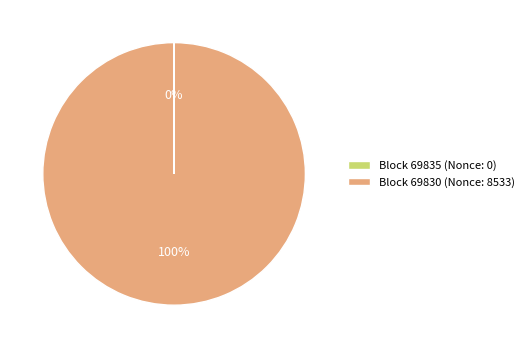

Is there a majority slice in this chart?

Yes